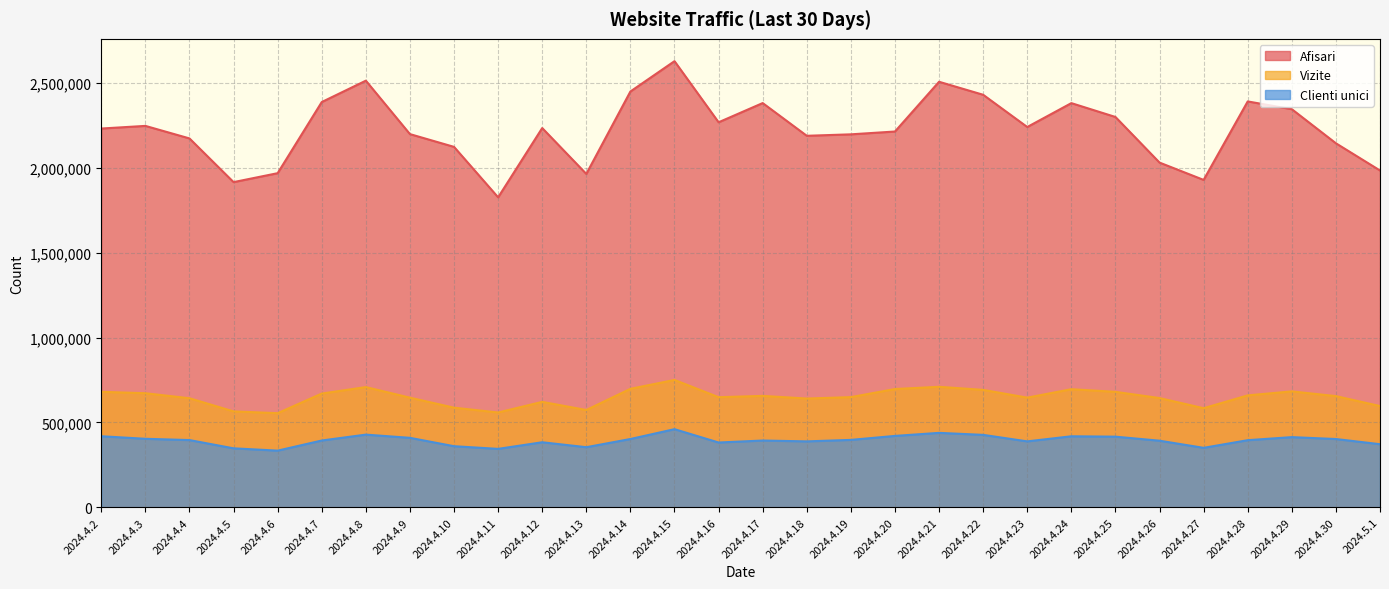

Which series has the widest spread of values?

Afisari